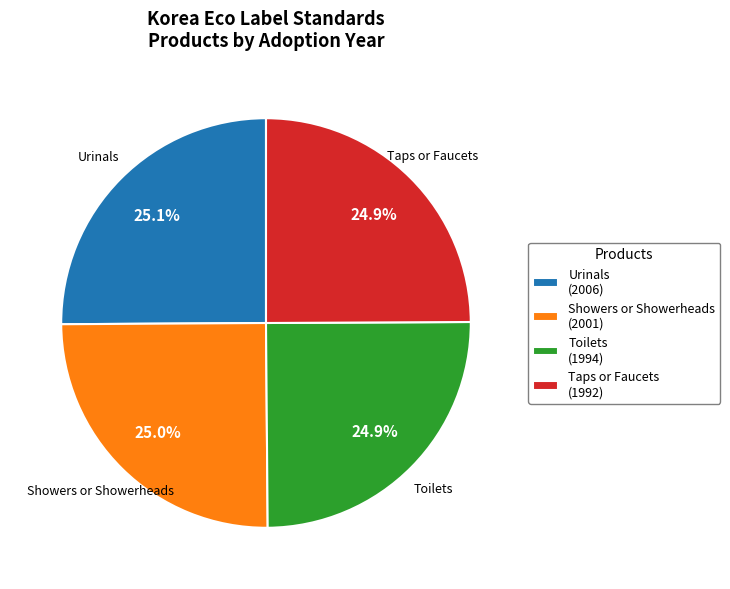

What percentage is NOT represented by Urinals (2006)?

74.9%